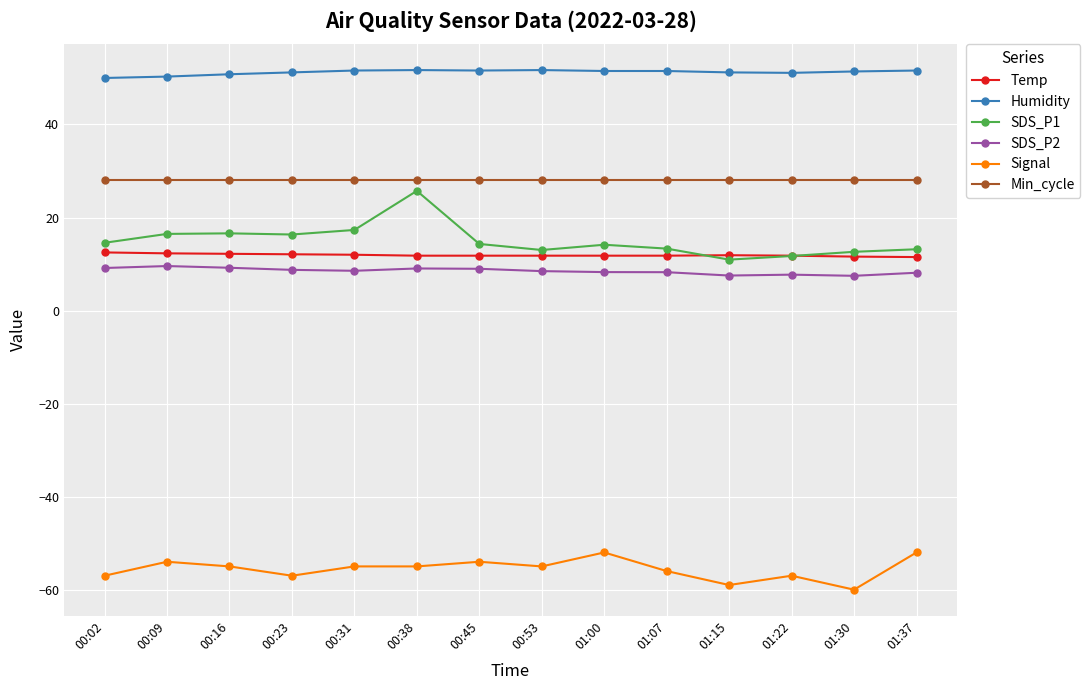

True or false: Min_cycle and SDS_P2 cross at least once.

False